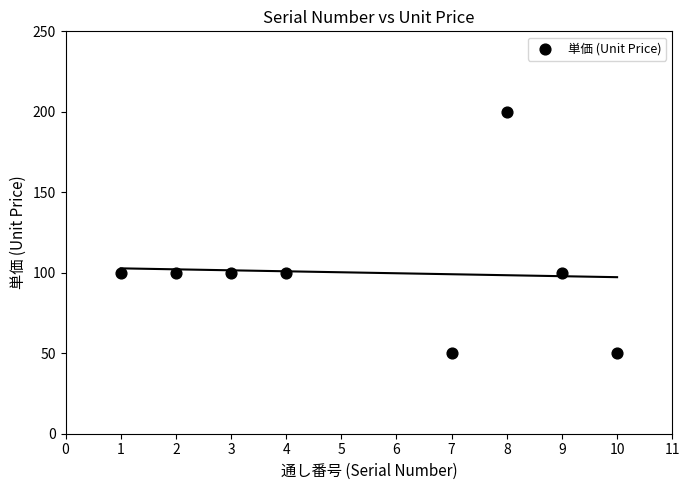

What is the range of X values (max minus min)?

9